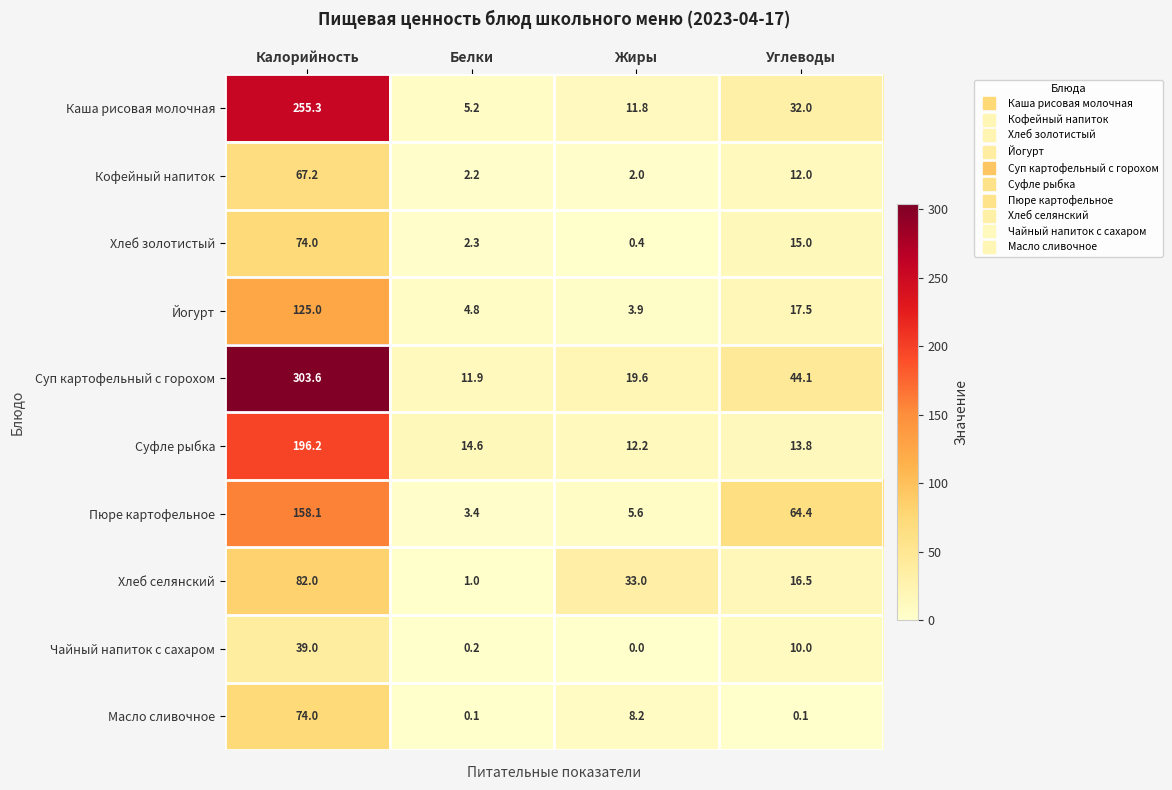

True or false: Йогурт has a value of 5.5 at Жиры.

False